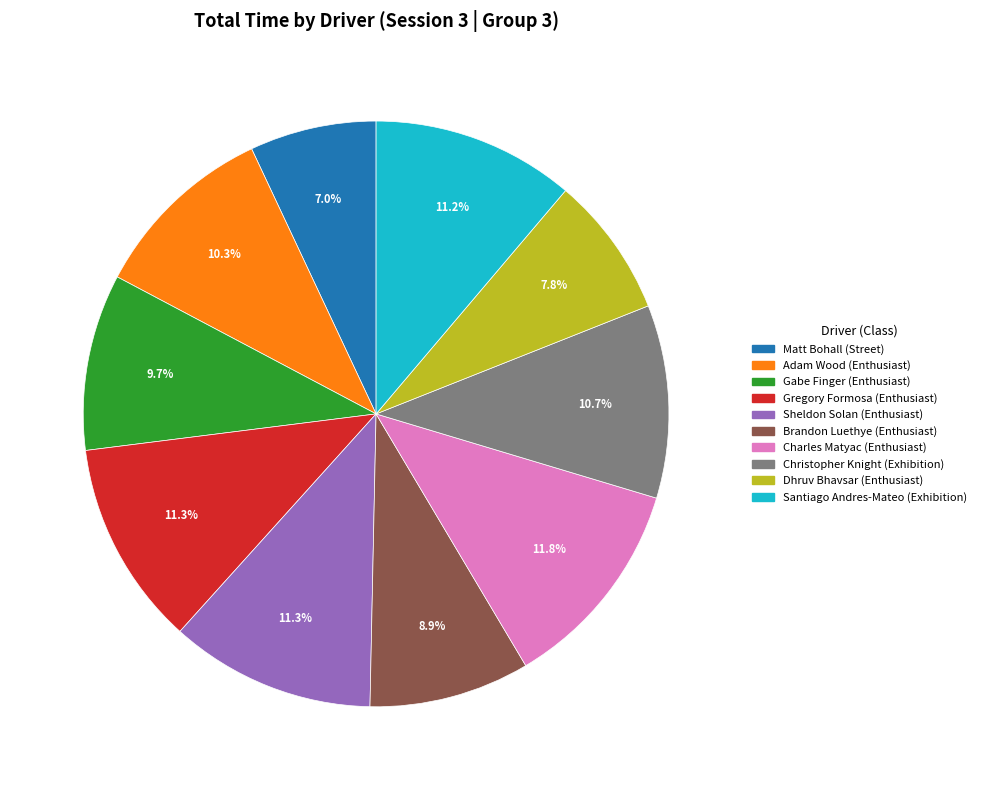

Does any single category account for the majority?

No